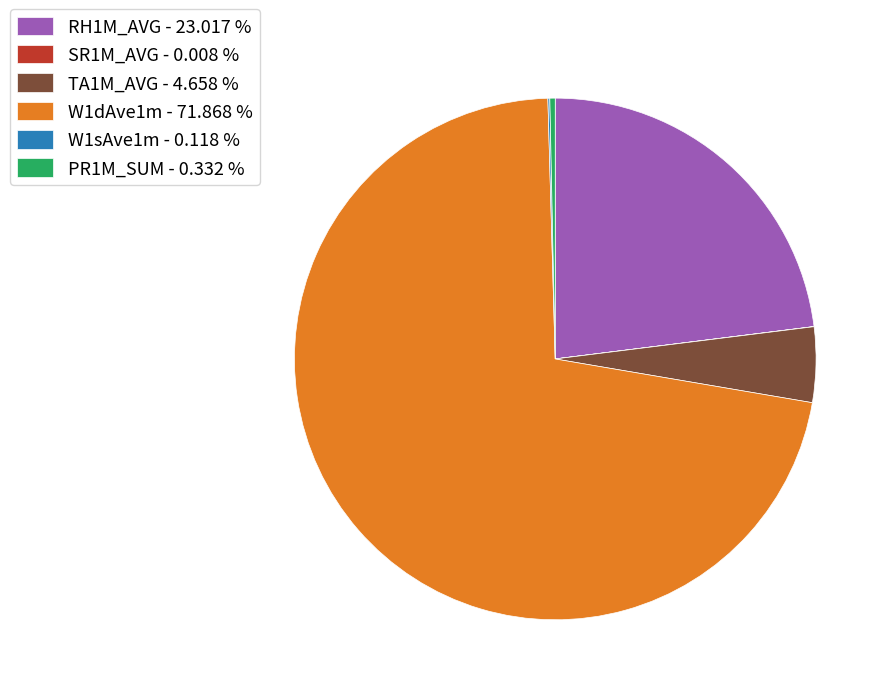

Is there a majority slice in this chart?

Yes